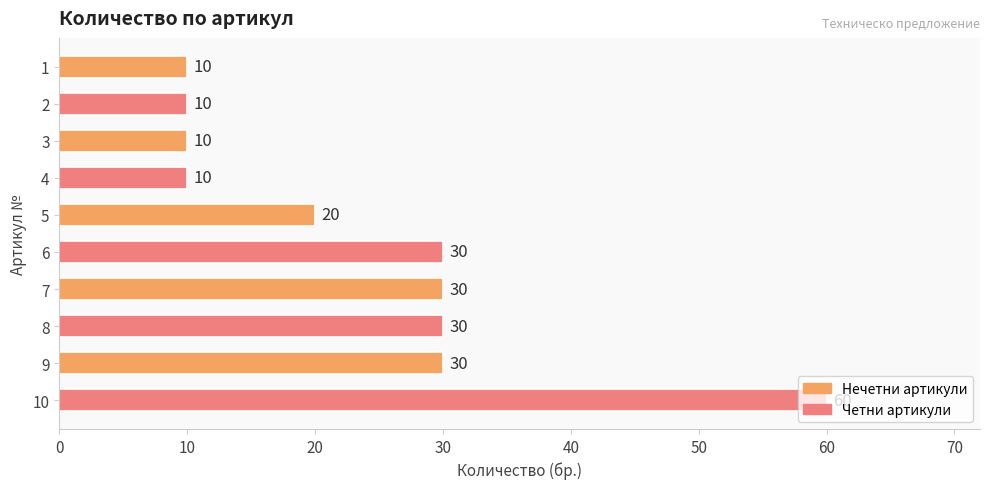

The chart shows a value of 60 at 10. True or false?

True